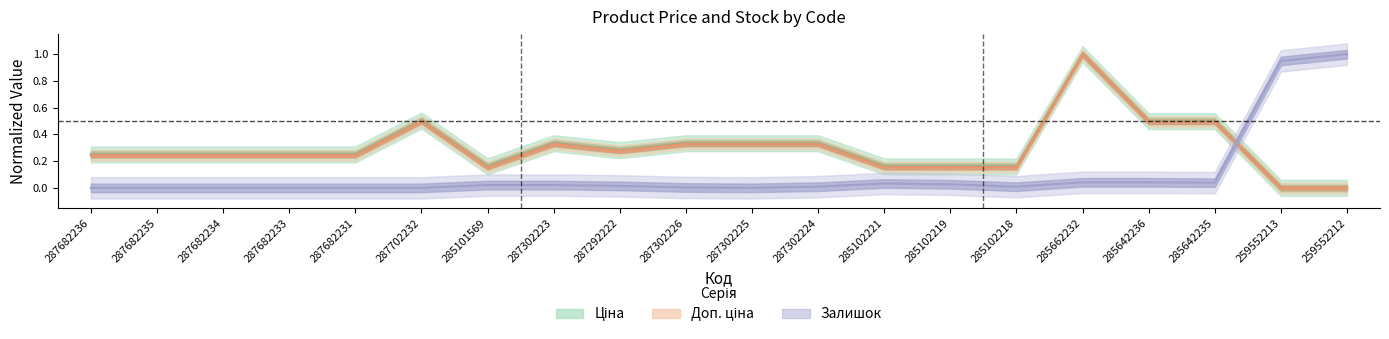

Between 287302223 and 287292222, which series saw the biggest shift?

Доп. ціна